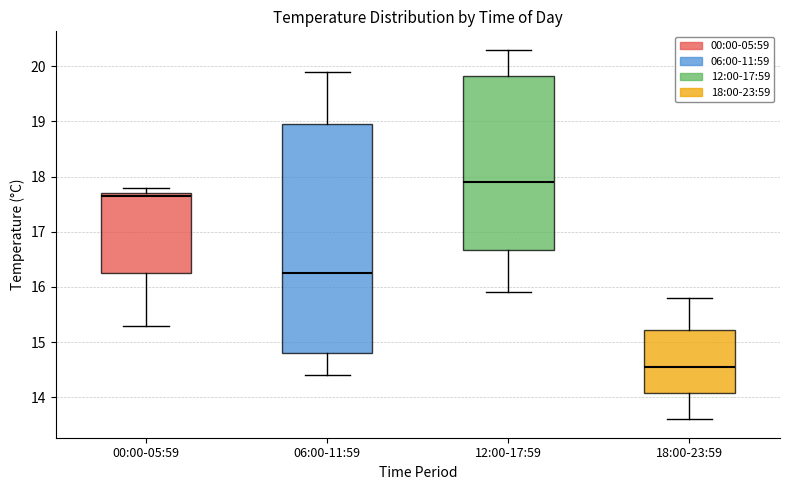

Reading left to right, transcribe this box plot: for each box, give where its median line is, the range the box spans, and where its two whiskers end, as read against the y-axis. The values are not printed on the chart, so give them approximately, as read against the axis.

00:00-05:59: median 17.7 (just below the box's upper edge), box 16.3 to 17.7, whiskers 15.3 to 17.8
06:00-11:59: median 16.3, box 14.8 to 19.0, whiskers 14.4 to 19.9
12:00-17:59: median 17.9, box 16.7 to 19.8, whiskers 15.9 to 20.3
18:00-23:59: median 14.6, box 14.1 to 15.2, whiskers 13.6 to 15.8